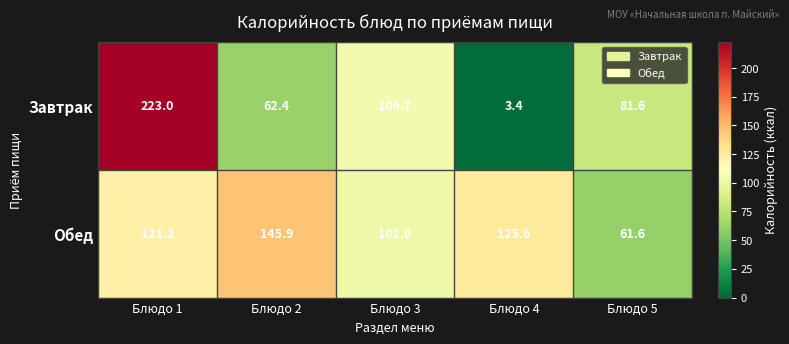

Which category has the lowest value across all series?

Блюдо 4